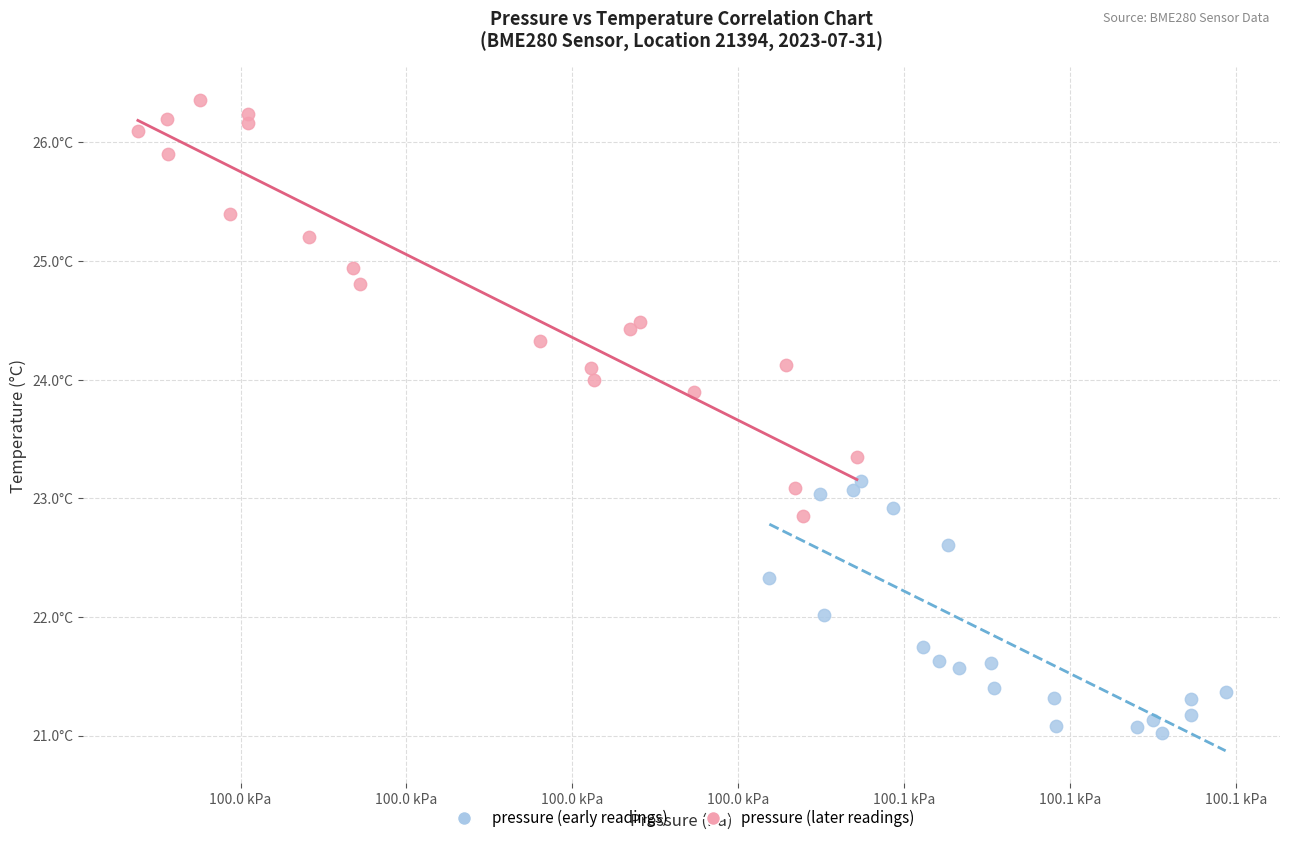

What are all the series names shown in the legend?

pressure (early readings), pressure (later readings)